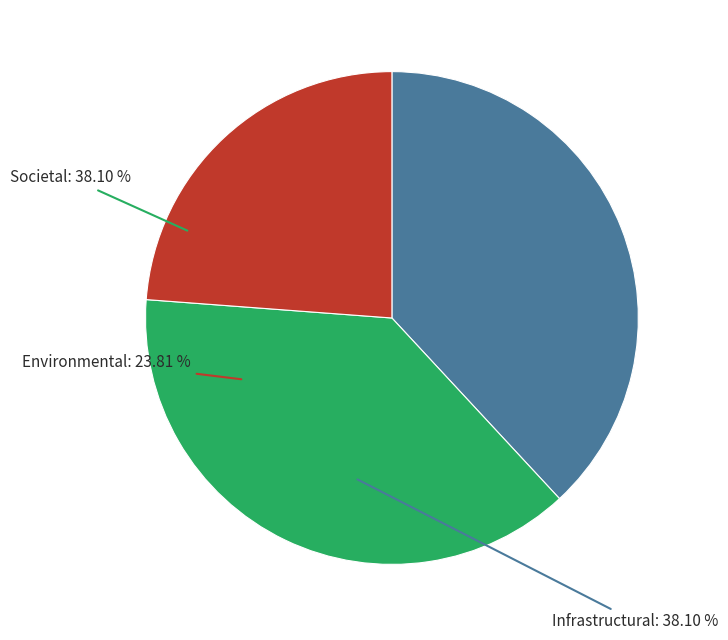

Does Downed trees represent more than half of the total?

No